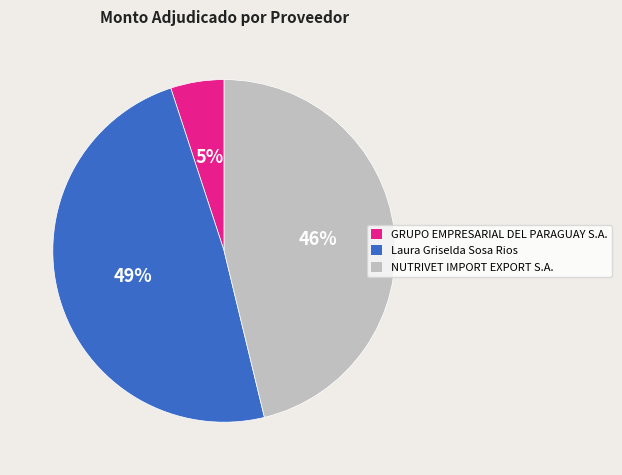

Is Laura Griselda Sosa Rios the majority of the pie?

No